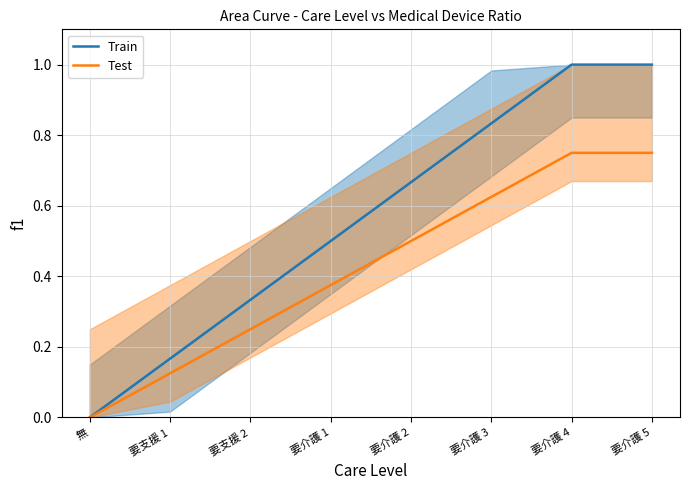

What position from the right is 無?

8